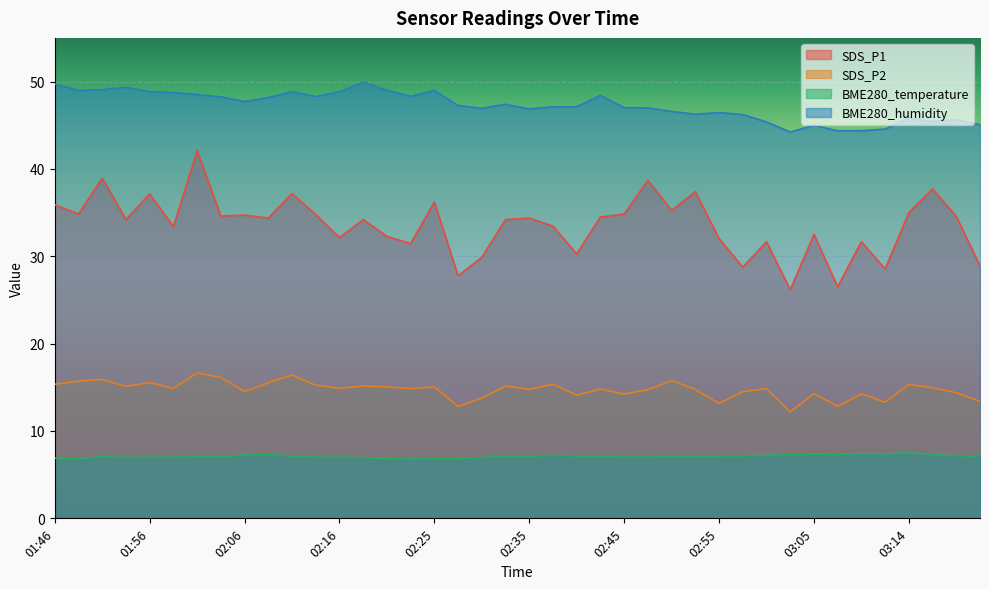

What is the approximate value of BME280_humidity at 02:45?

47.0